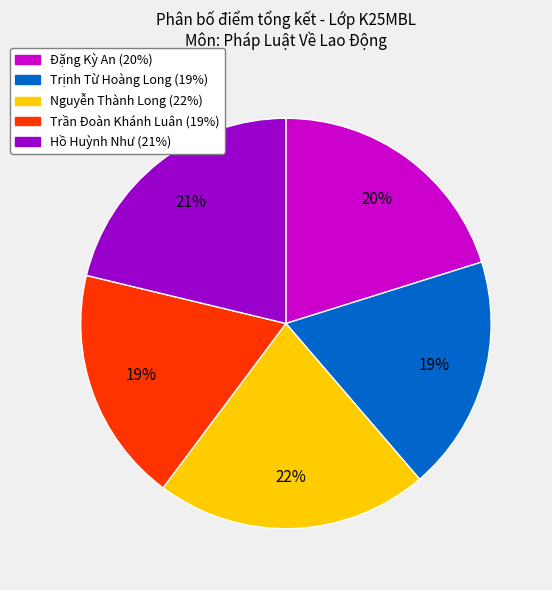

To the nearest percent, what is the combined percentage of Trần Đoàn Khánh Luân and Hồ Huỳnh Như?

40%